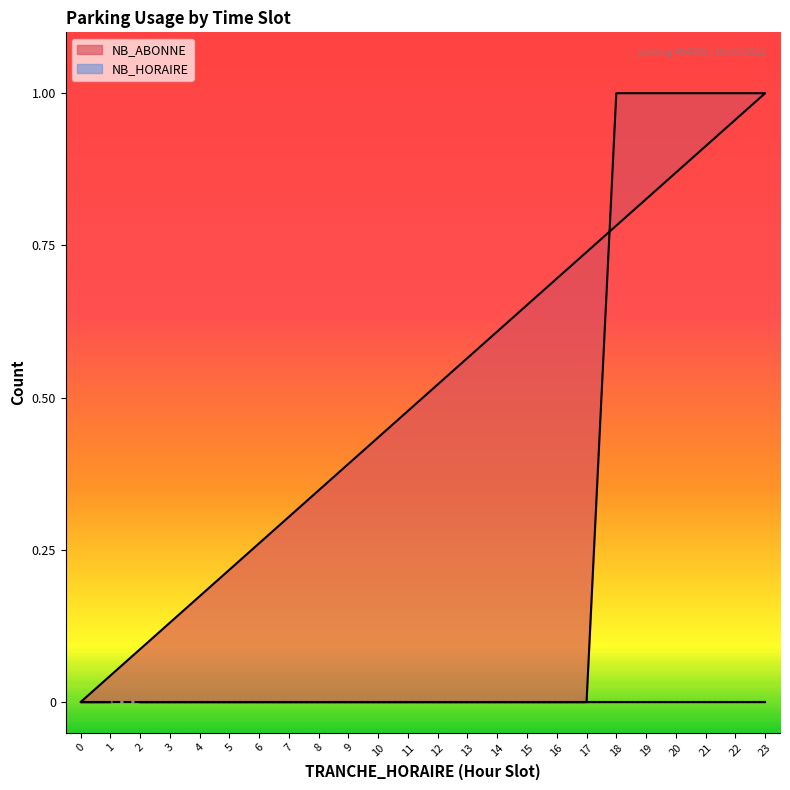

Which category has the lowest value across all series?

2